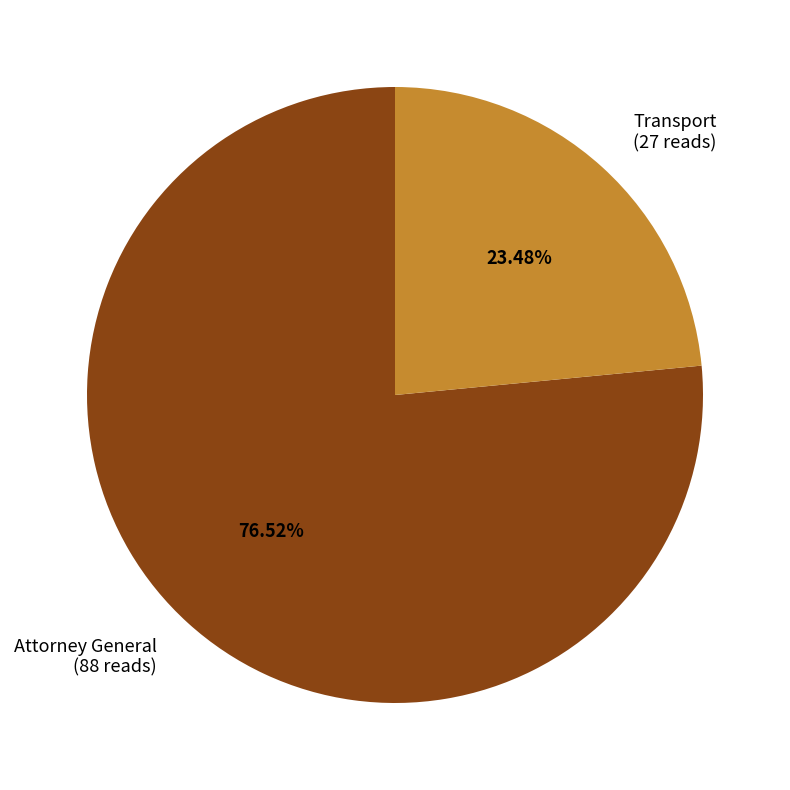

How many segments does this pie chart have?

2